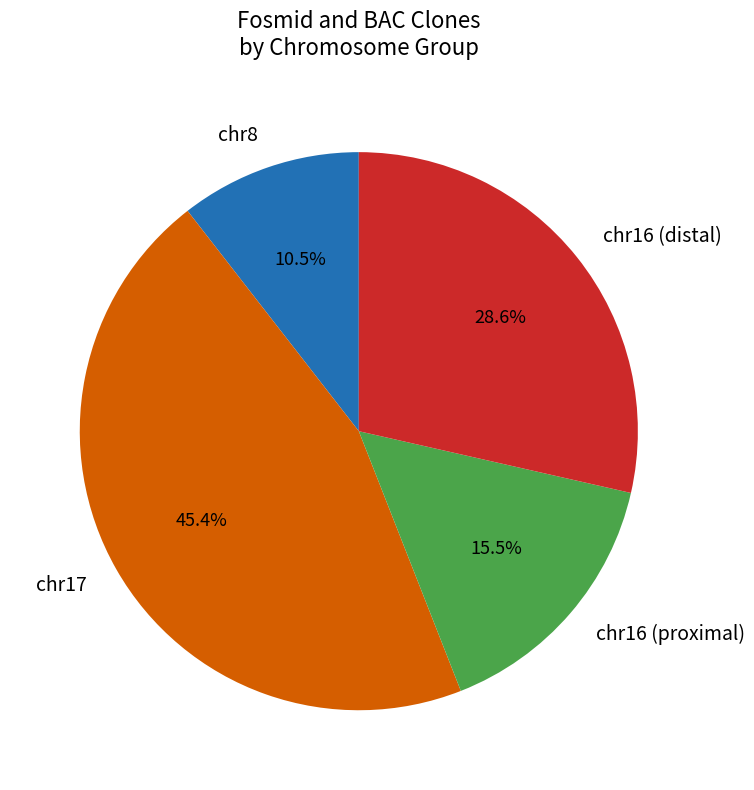

Combined, do chr16 (distal) and chr17 account for over 50%?

Yes